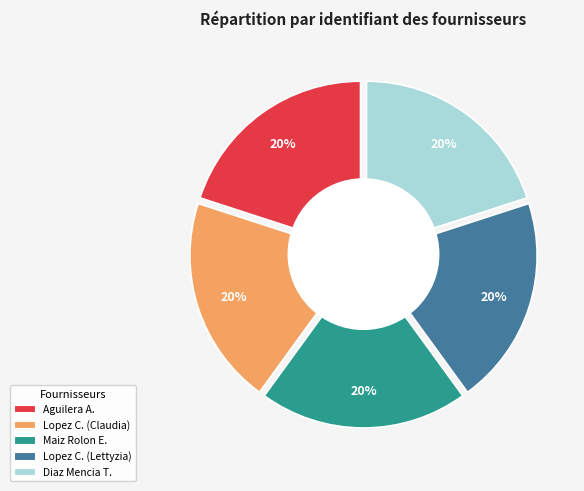

Combined, what portion of the pie is Emilio Manuel Maiz Rolon and LOPEZ COLMAN, LETTYZIA MARIA?

40.0%